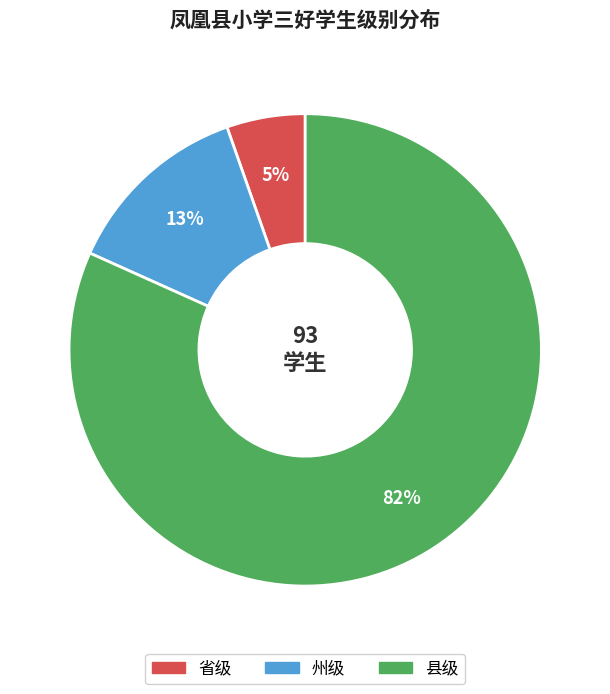

The 州级 slice represents 1% of the pie. True or false?

False